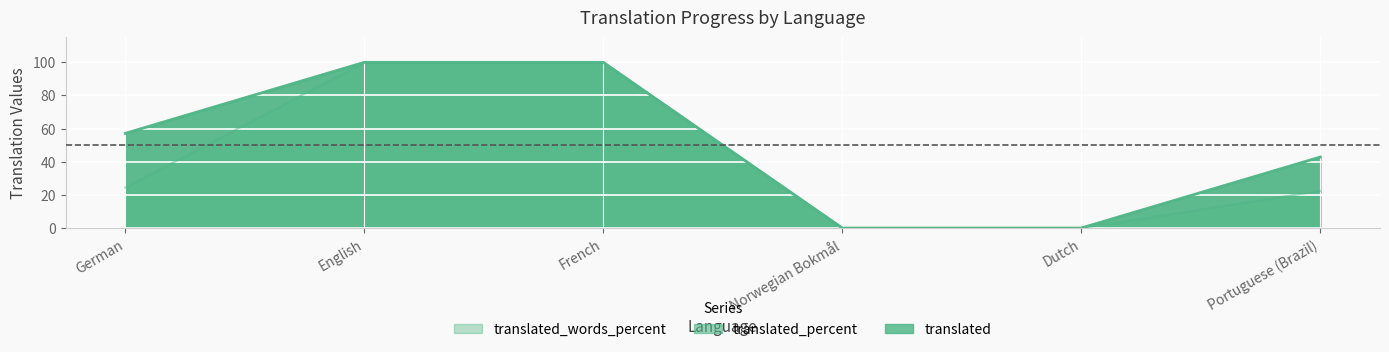

The translated_percent series shows 65.3 at Portuguese (Brazil). True or false?

False